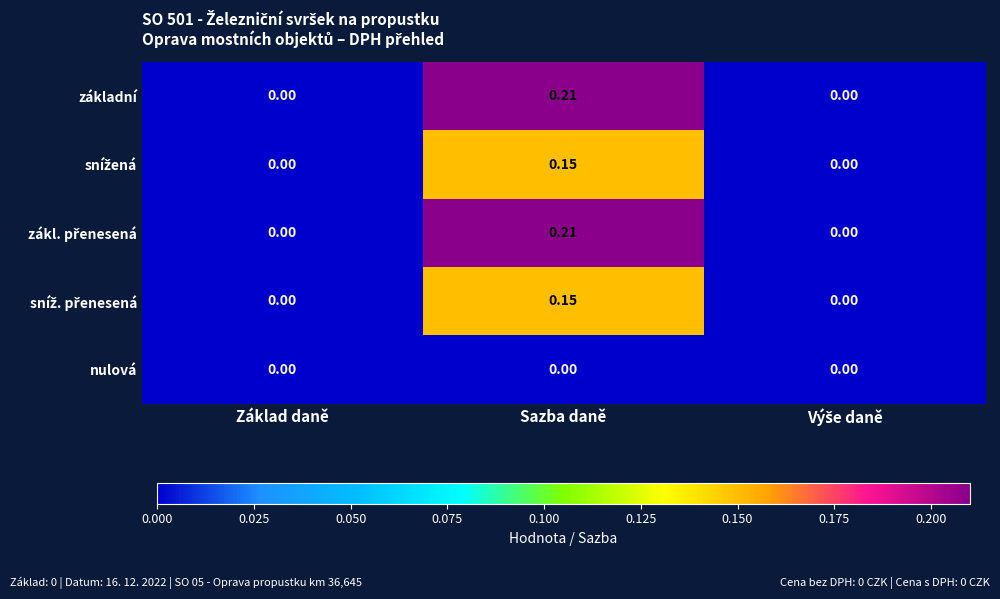

At which category is the sum across all series the highest?

Sazba daně